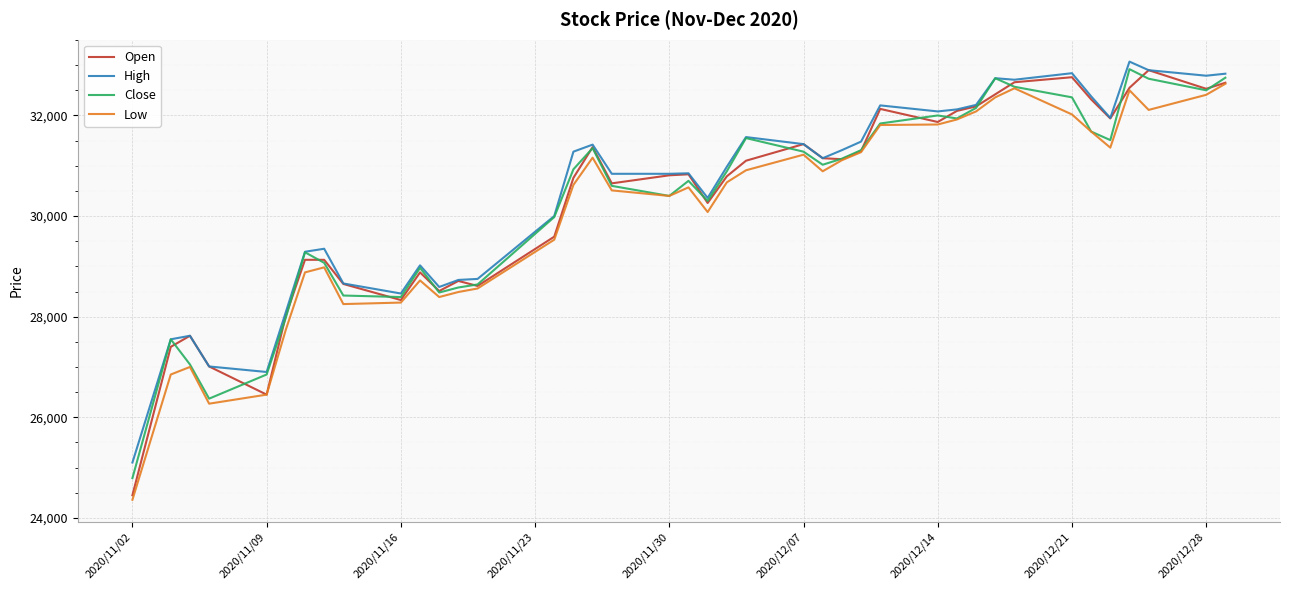

What is the maximum value for Close?

32920